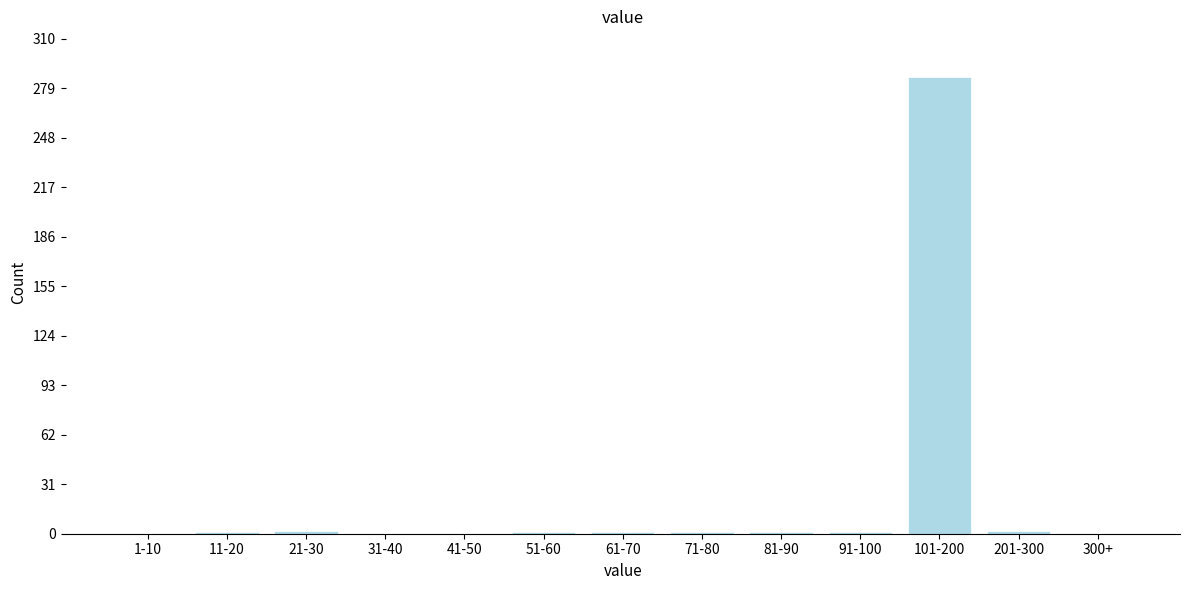

Which has a higher value, 300+ or 101-200?

101-200